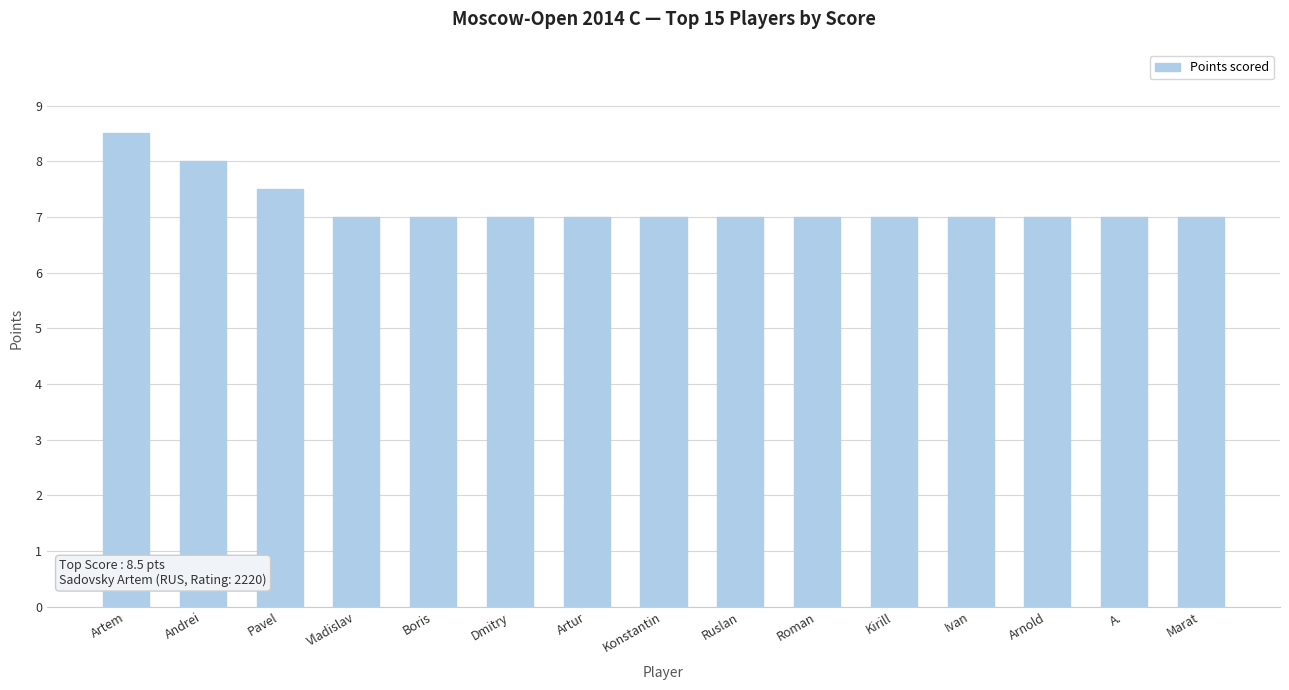

Approximately how many times larger is the value at Konstantin compared to Dmitry?

1.0